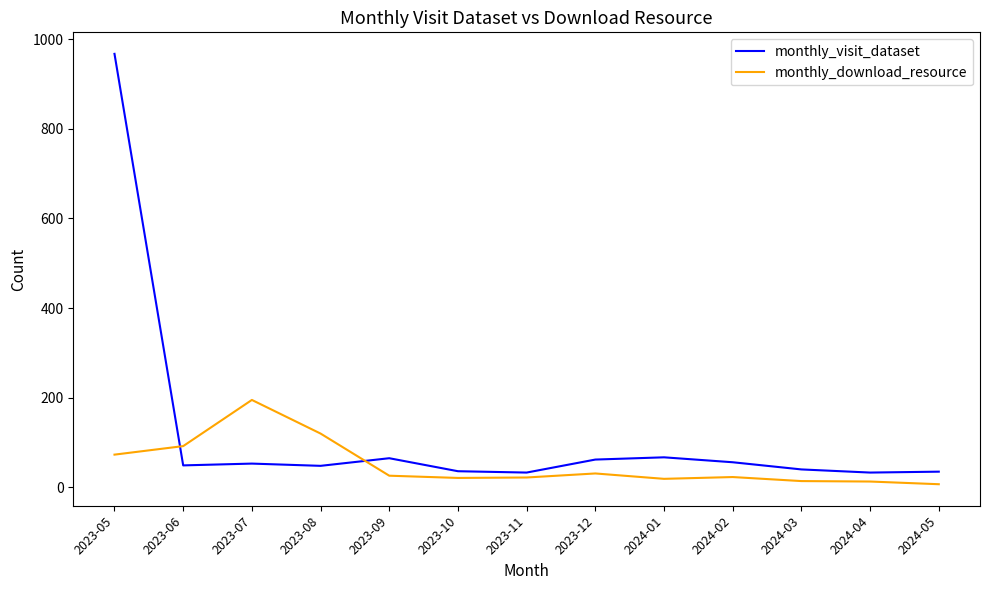

List the series in order of their peak value, highest first.

monthly_visit_dataset, monthly_download_resource